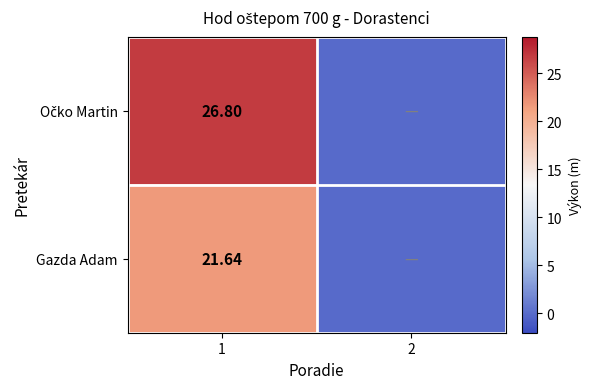

Is it true that Očko Martin equals 0.0 at 2?

True